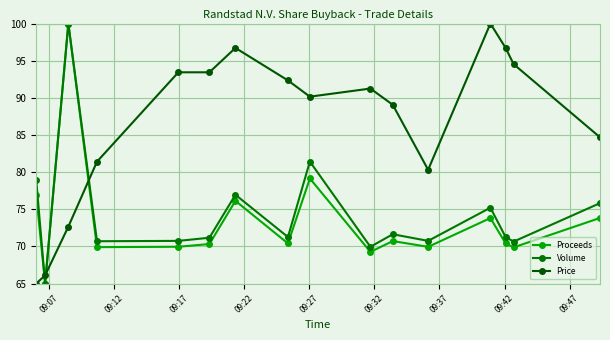

How many interior local peaks does the Volume series have?

5